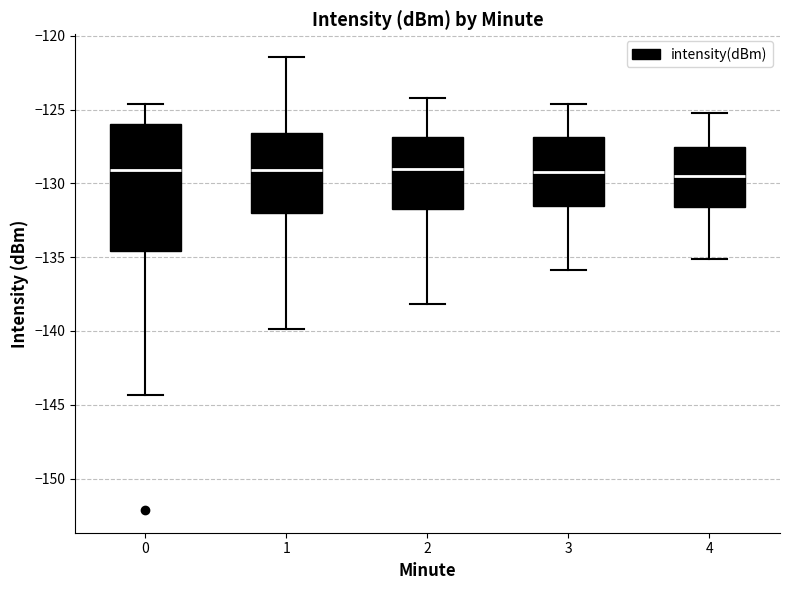

Reading left to right, read every box against the y-axis: the position of its median line, the range the box covers, and the ends of its whiskers. The values are not printed on the chart, so give them approximately, as read against the axis.

0: median -129.0, box -134.5 to -126.0, whiskers -144.5 to -124.5
1: median -129.0, box -132.0 to -126.5, whiskers -140.0 to -121.5
2: median -129.0, box -131.5 to -127.0, whiskers -138.0 to -124.0
3: median -129.0, box -131.5 to -127.0, whiskers -136.0 to -124.5
4: median -129.5, box -131.5 to -127.5, whiskers -135.0 to -125.0